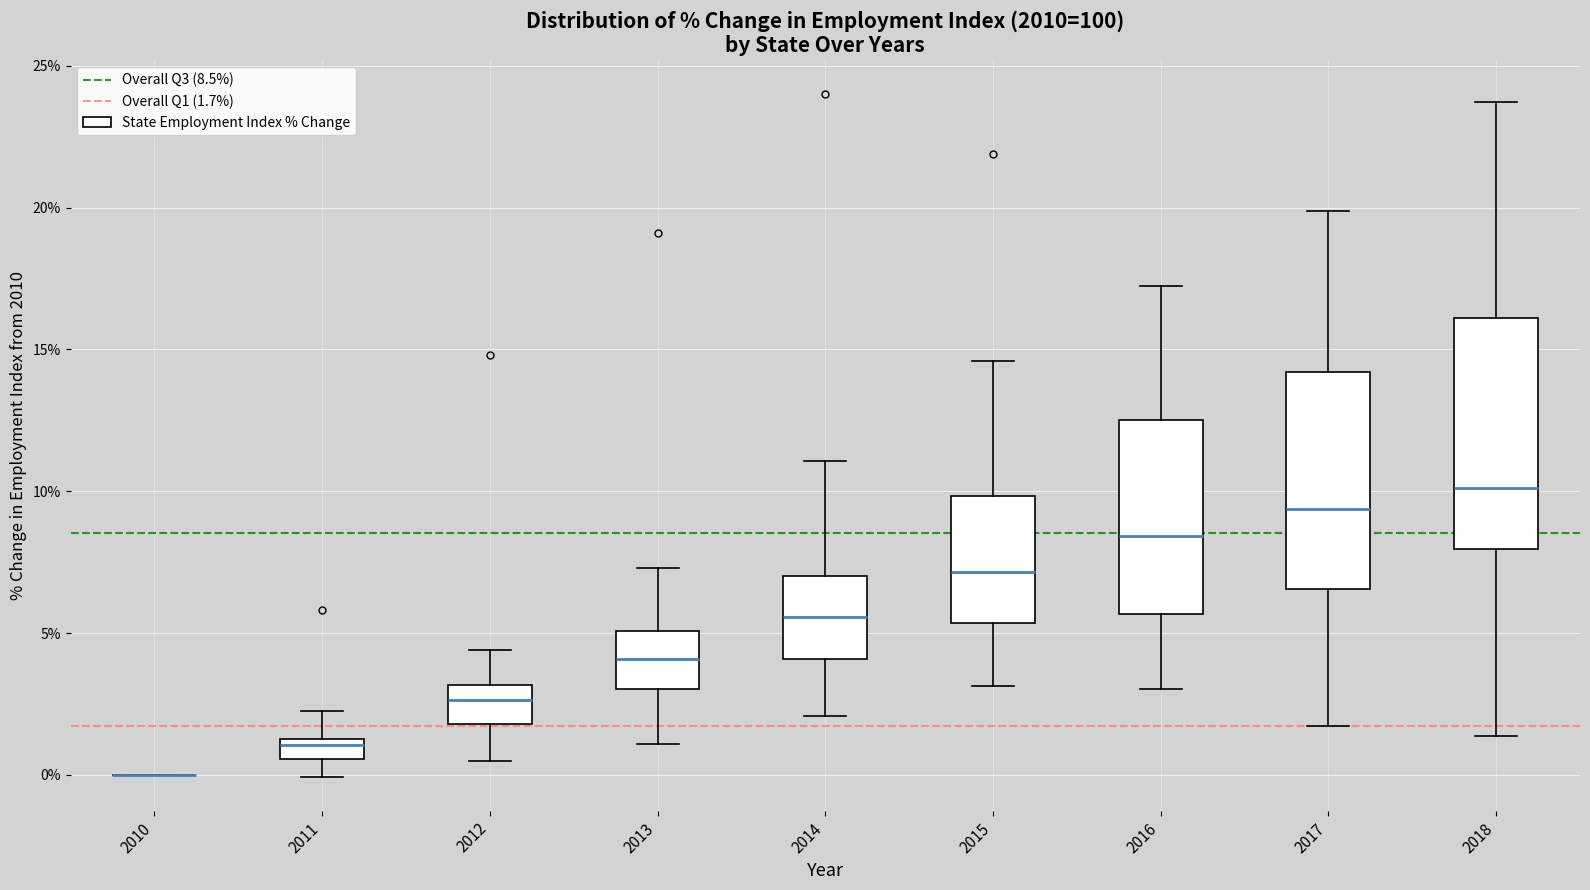

Where does the upper whisker of the box at x = 2016 end on the y-axis? The values are not printed on the chart, so give them approximately, as read against the axis.

17.0